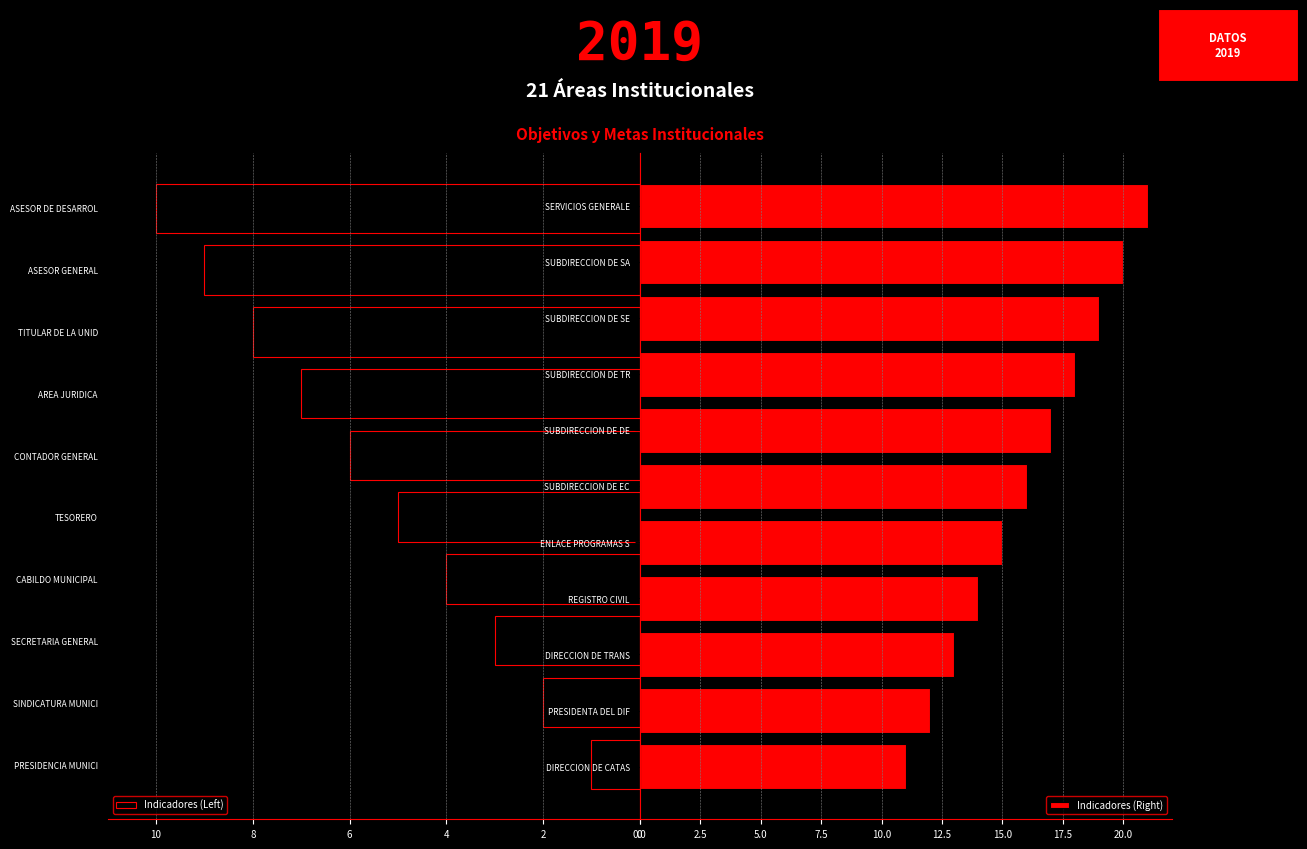

What is the difference between the maximum and minimum values?

20